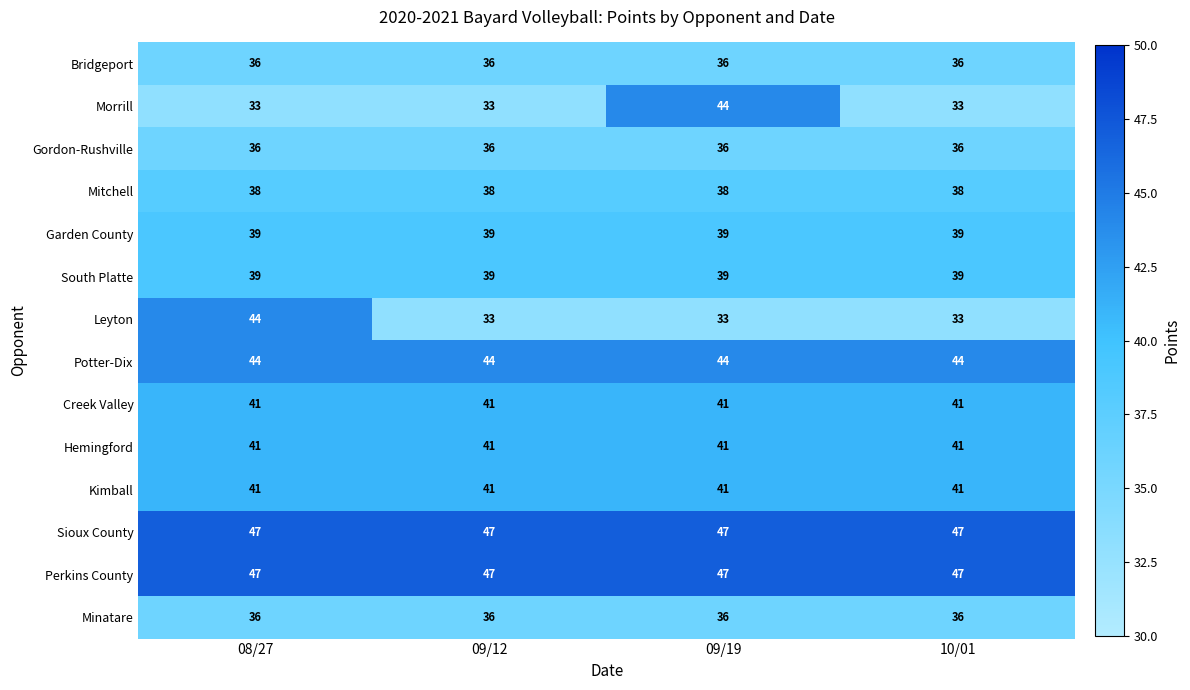

What is the average value of the Hemingford series?

41